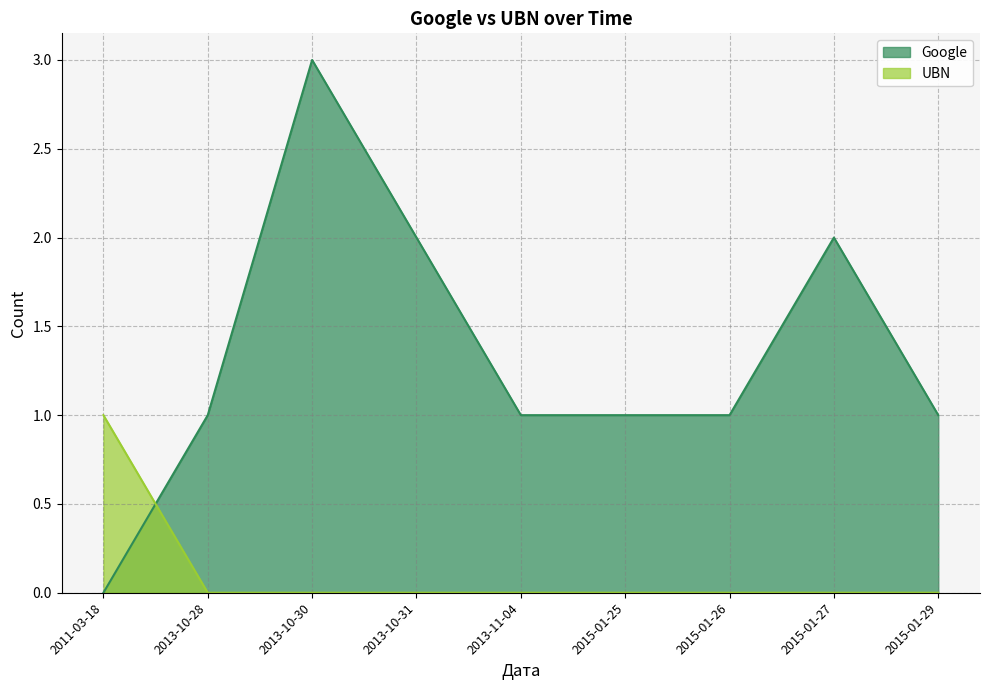

Rank the series by their maximum value, from highest to lowest.

Google, UBN